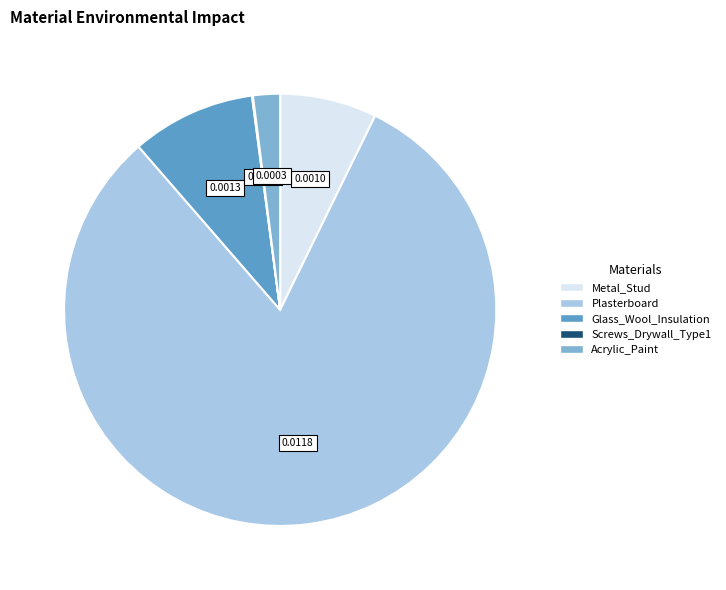

What is the largest slice in the pie chart?

Plasterboard